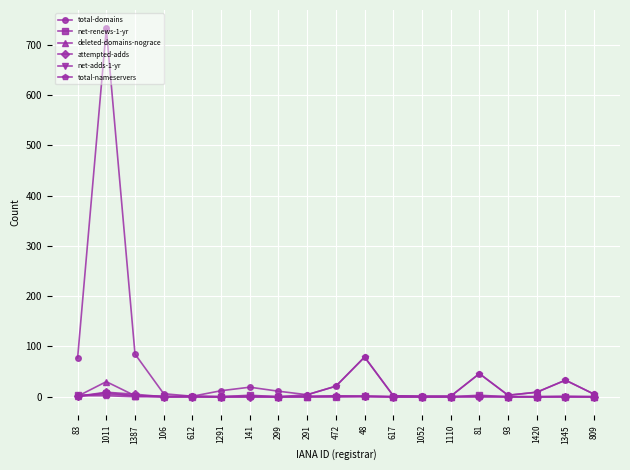

Which category has the highest value across all series?

1011